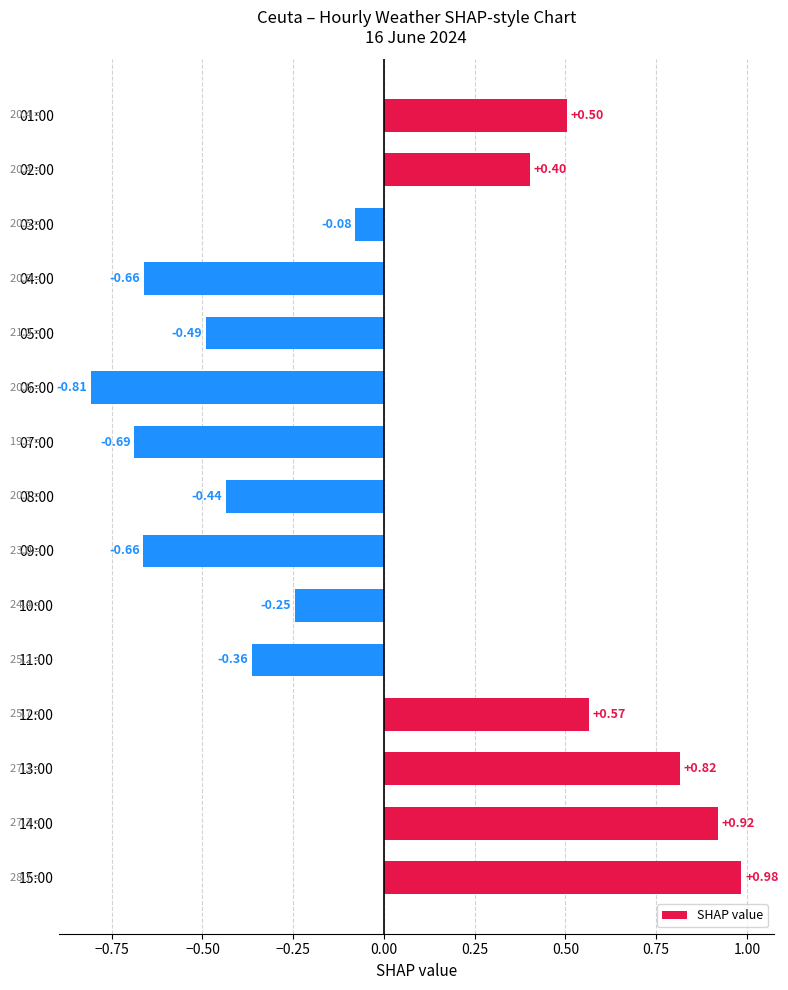

Between 13:00 and 11:00, which is larger?

13:00